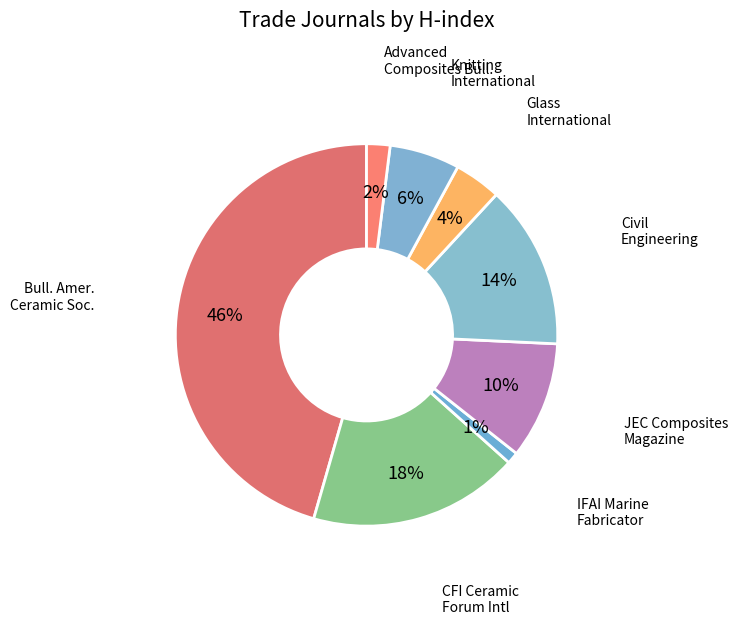

Which slice is the largest?

Bulletin of the American Ceramic Society